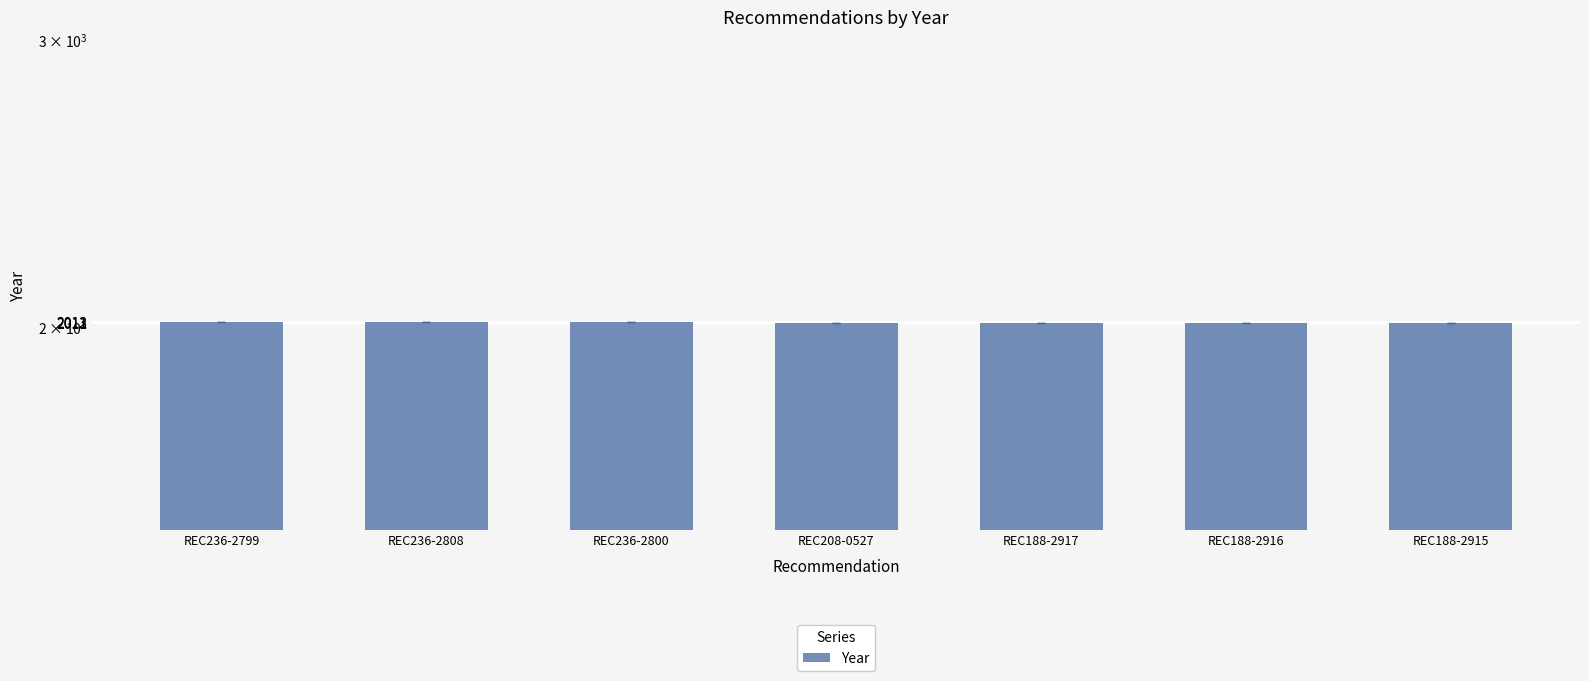

Read the value at REC188-2916.

2011